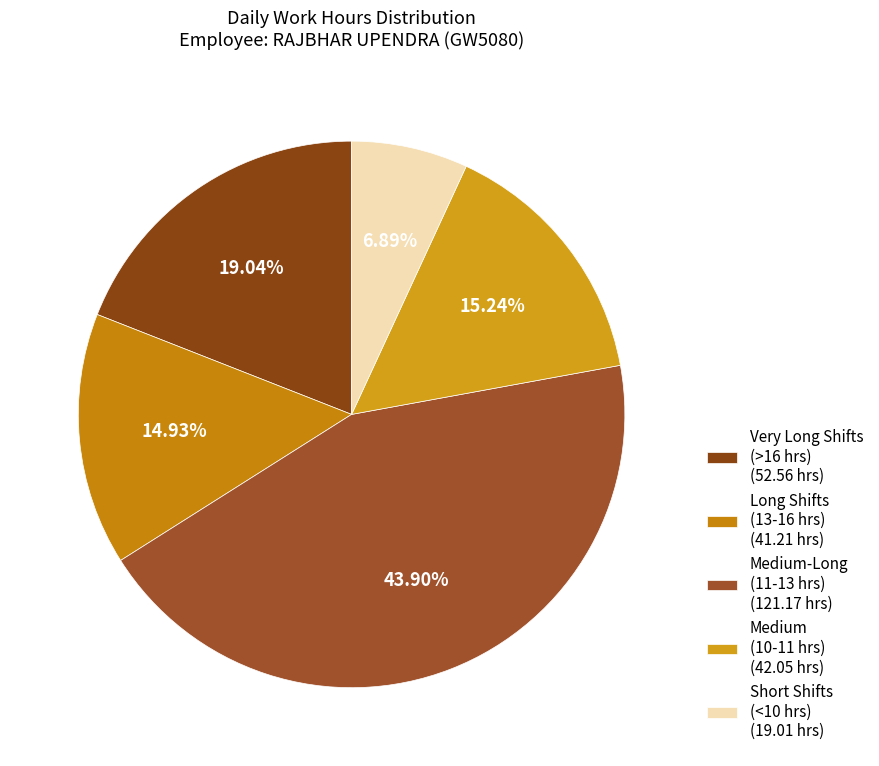

How many segments does this pie chart have?

5